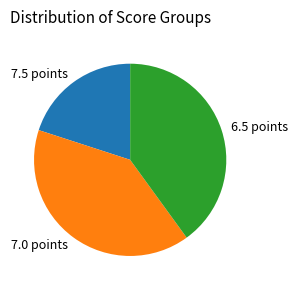

Does 6.5 points account for over 50% of the chart?

No